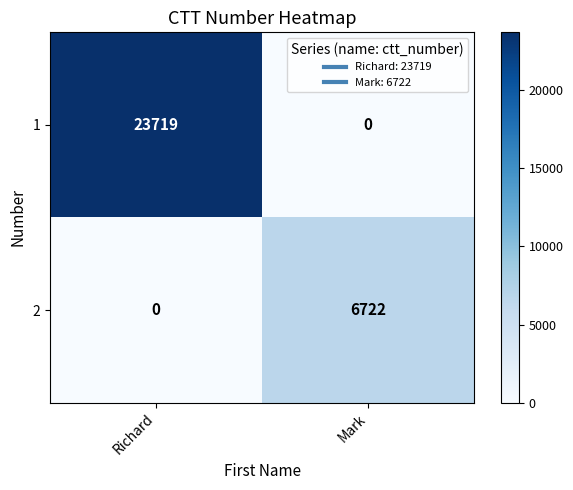

Which series has the largest total across all categories?

1